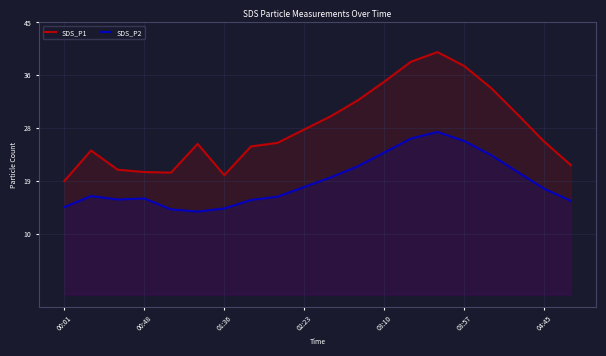

Does the chart have visible grid lines?

Yes